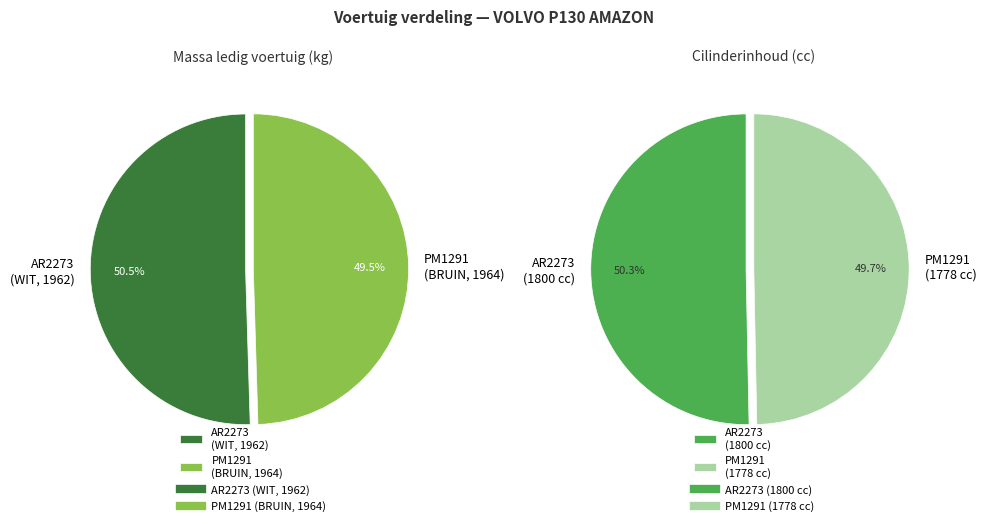

The AR2273 (WIT, 1962) slice represents 50% of the pie. True or false?

True